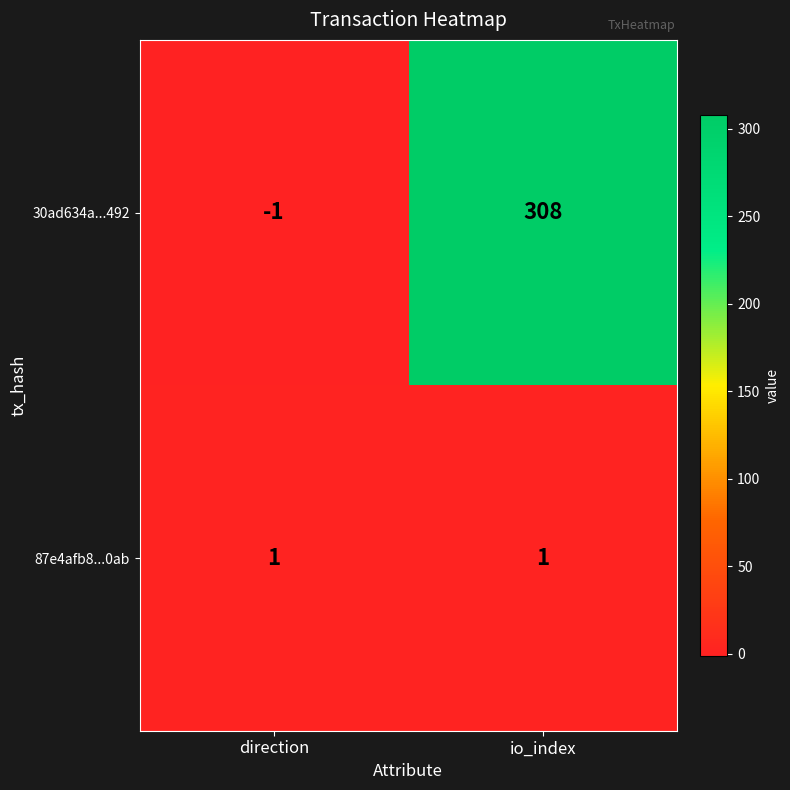

Reading left to right, transcribe all the data shown in this chart.

30ad634a...492: -1	308
87e4afb8...0ab: 1	1